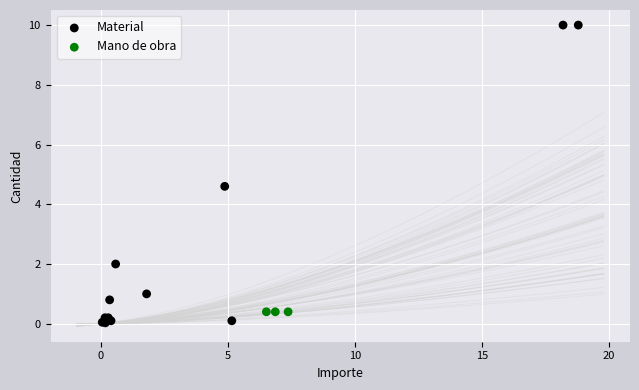

Which series reaches the maximum Y coordinate?

Material